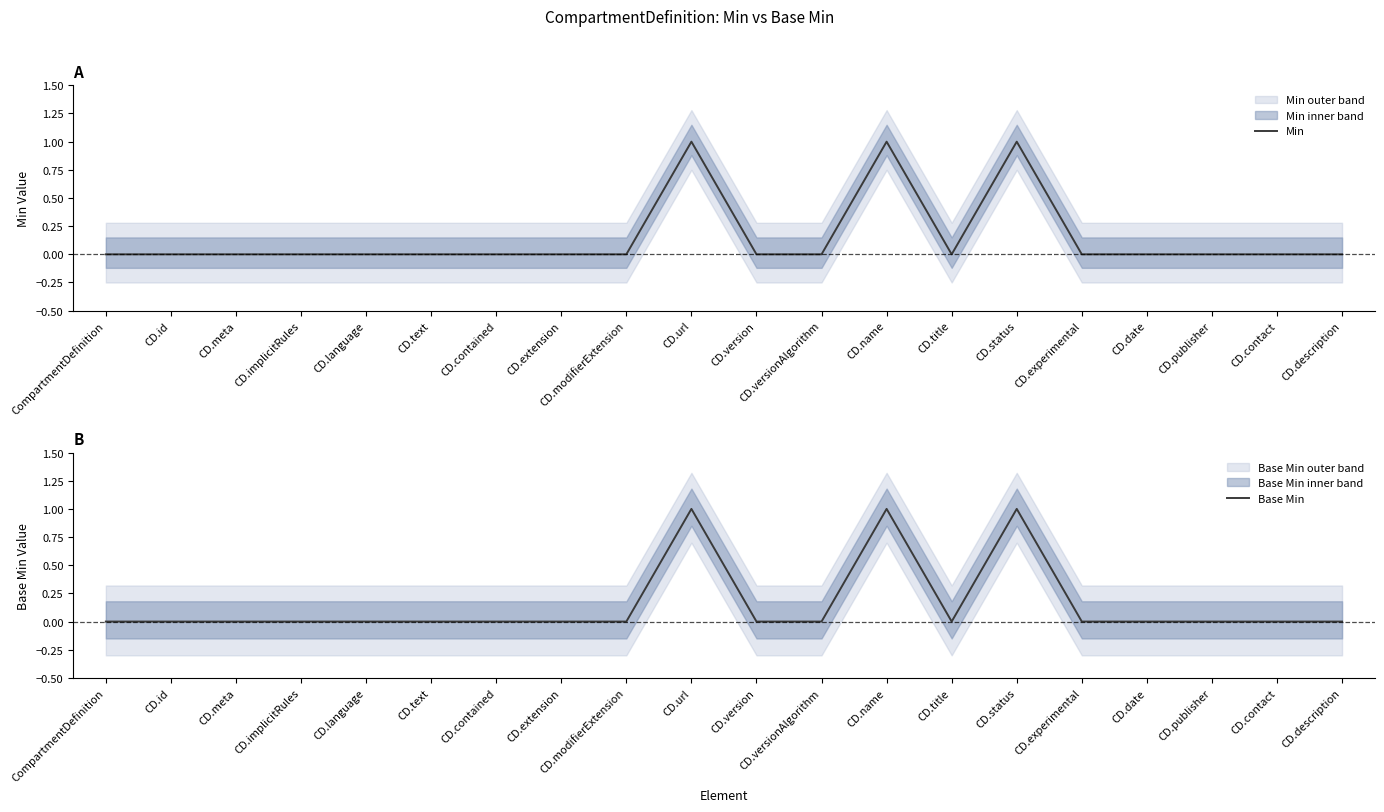

What is the label of the 1st point from the left?

CompartmentDefinition